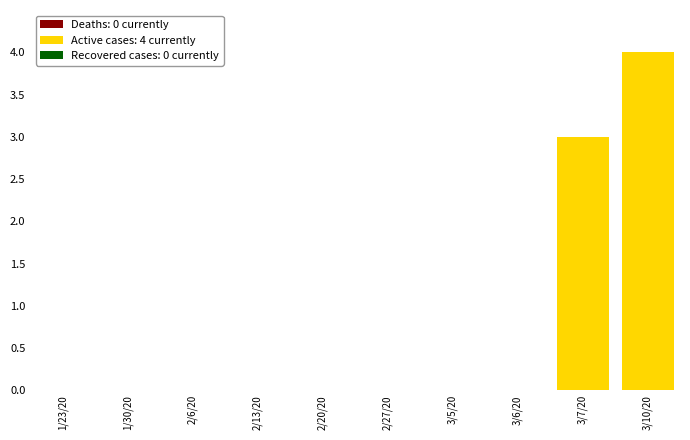

Where is the data nearest to the value 2?

3/7/20